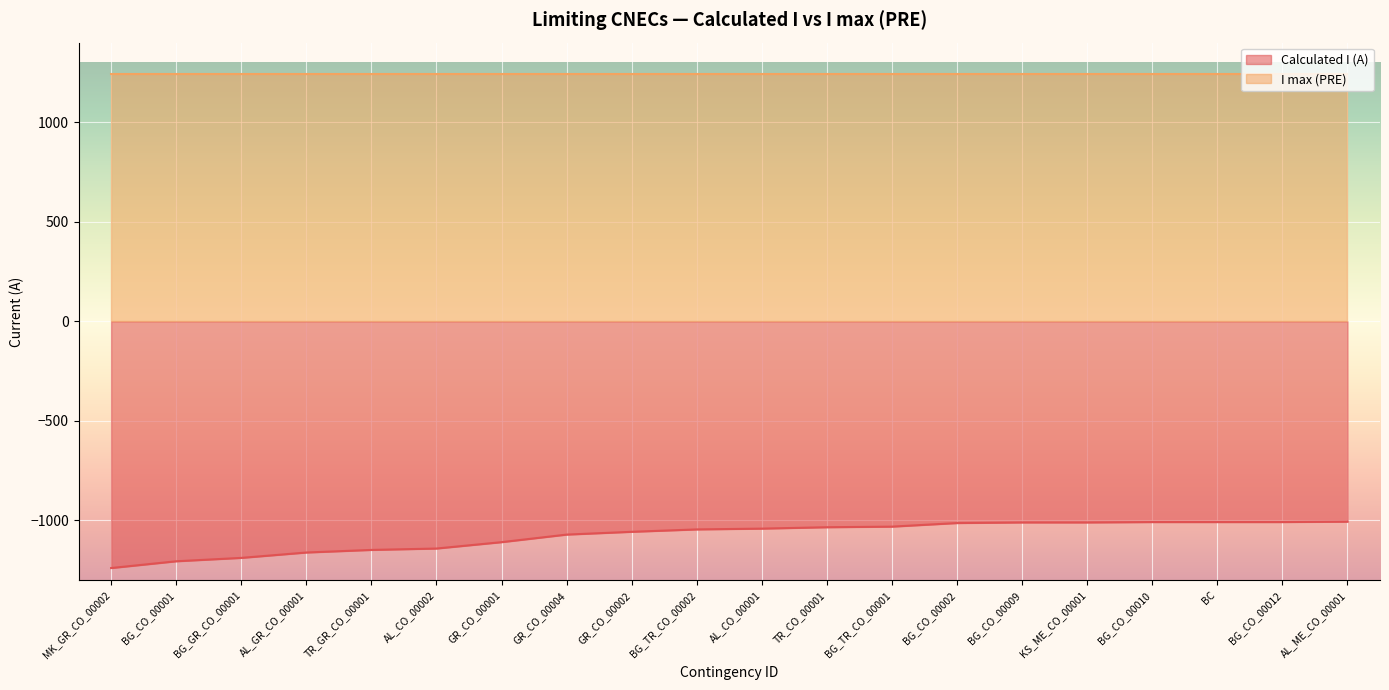

At which label does the data first exceed -1041?

TR_CO_00001